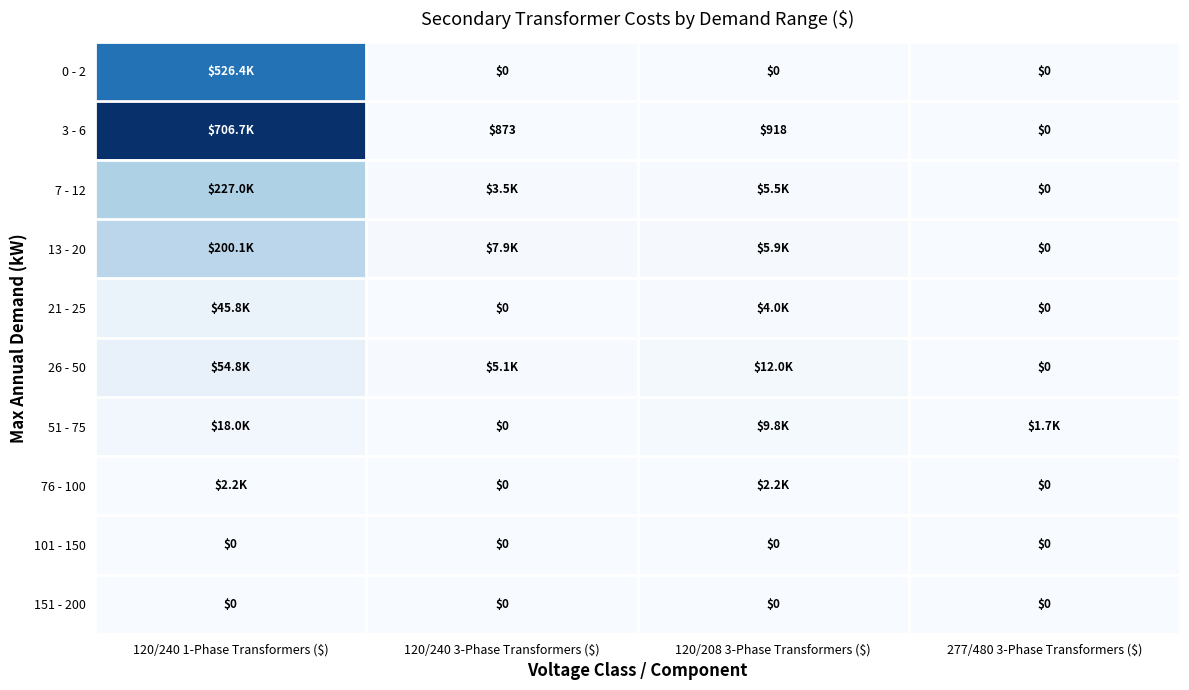

What is the average value of the 0 - 2 series?

131591.0